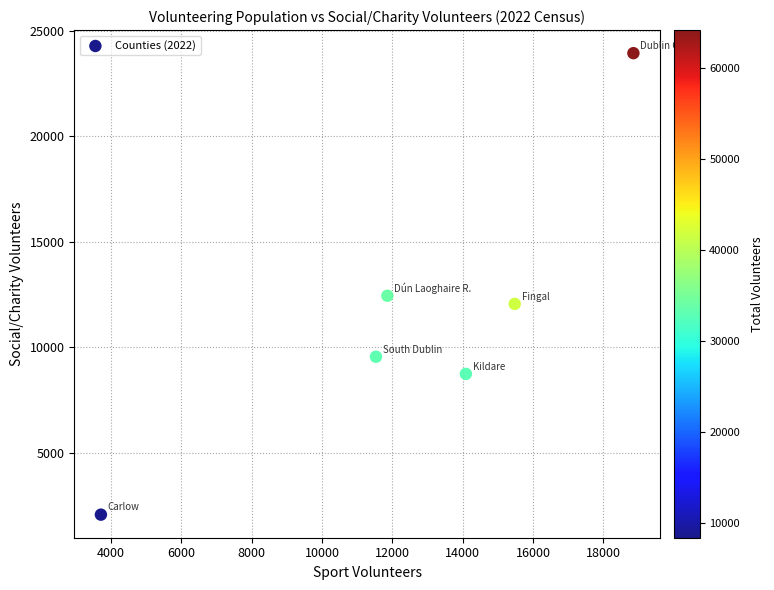

What is the average X value?

12590